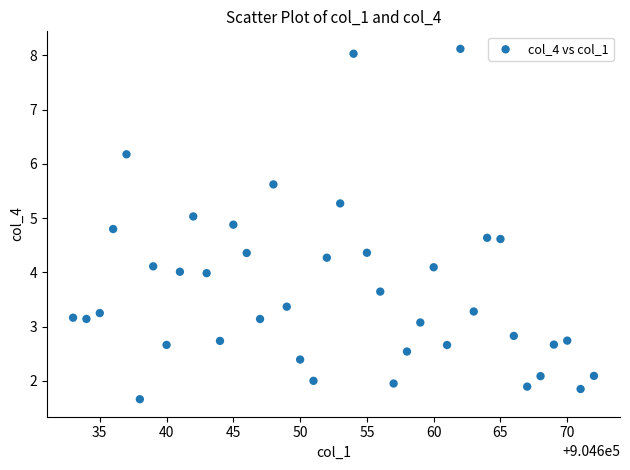

What is the range of X values (max minus min)?

39.0